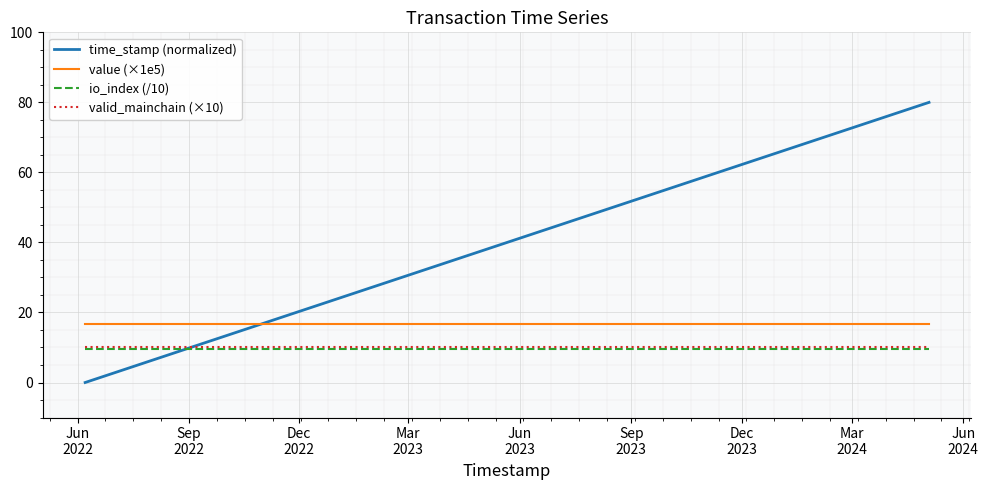

What are all the series names shown in the legend?

time_stamp (normalized), value (×1e5), io_index (/10), valid_mainchain (×10)